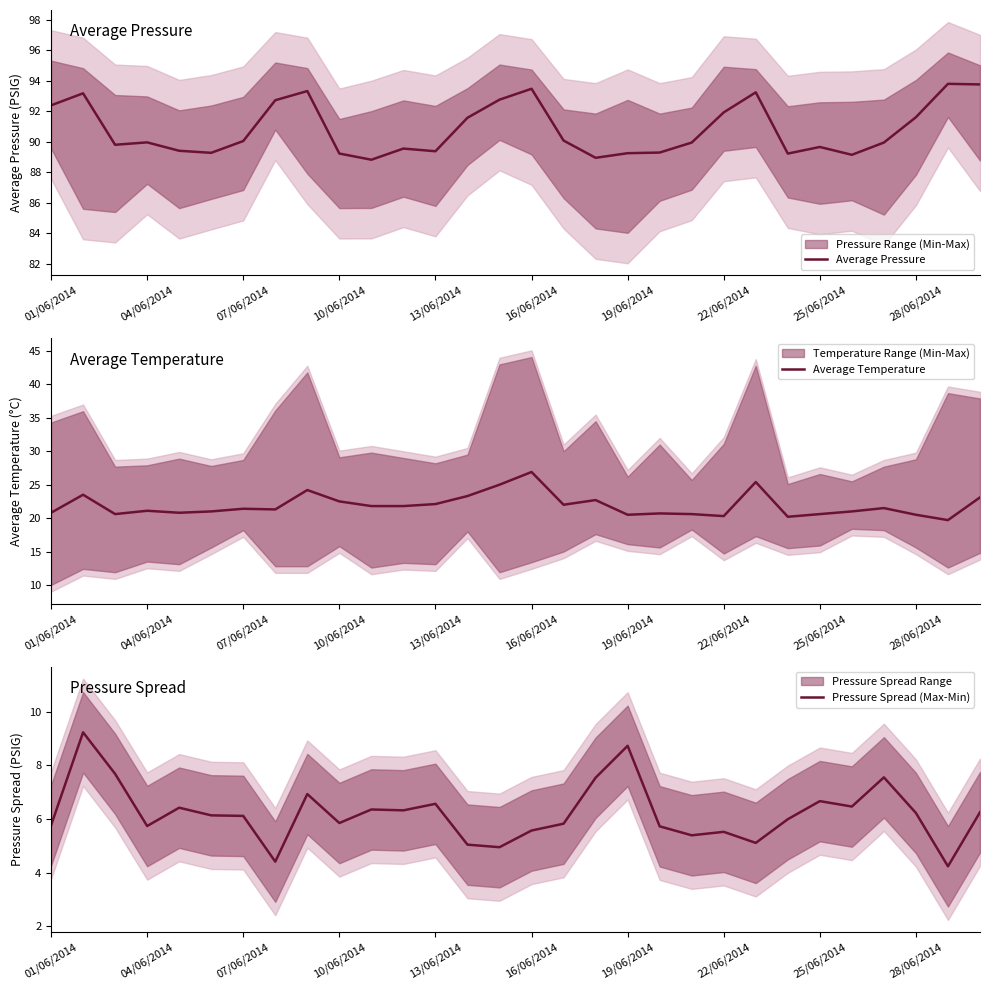

True or false: Pressure Spread (Max-Min) and Average Temperature intersect in this chart.

False